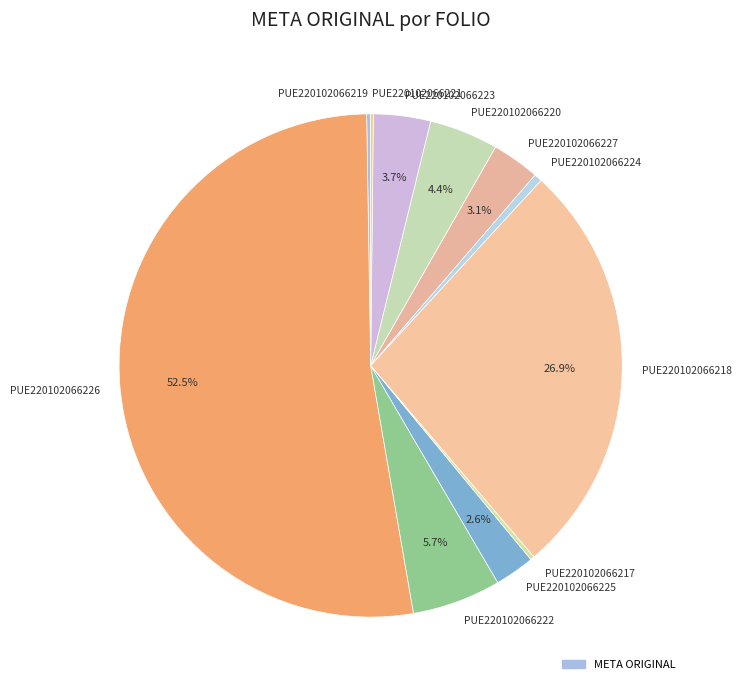

What percentage is the PUE220102066218 slice, to the nearest percent?

27%